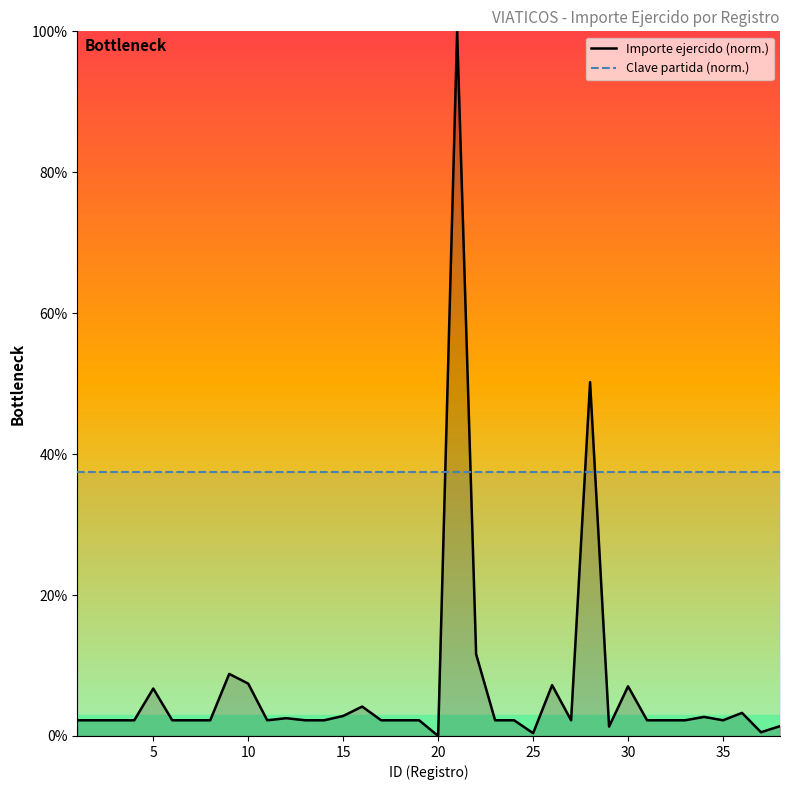

What is the greatest value displayed?

100.0